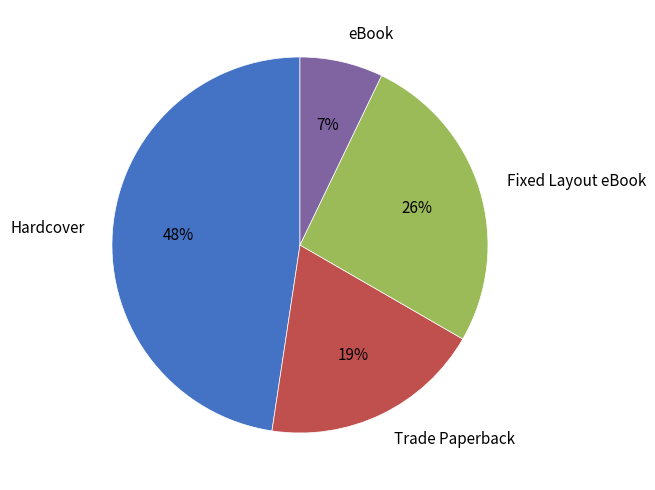

Is it true that Trade Paperback is 19% of the pie?

True